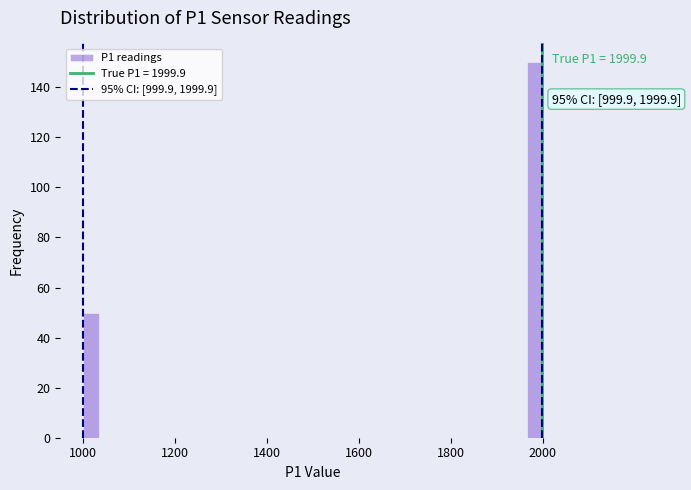

Read against the x-axis, roughly where is the centre of the tallest bar?

1980